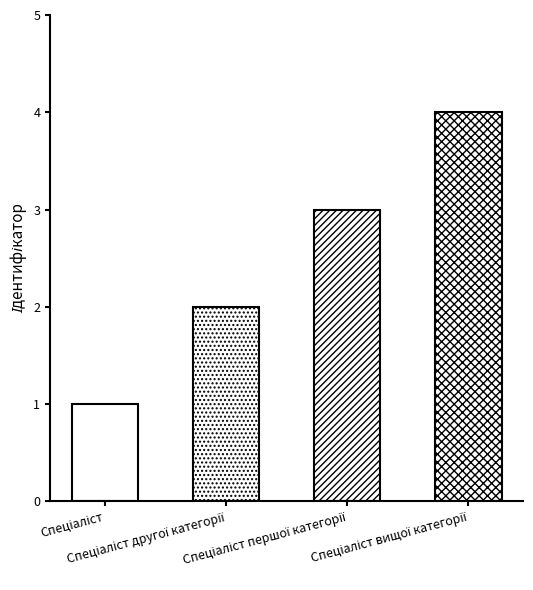

What is the sum of all values?

10